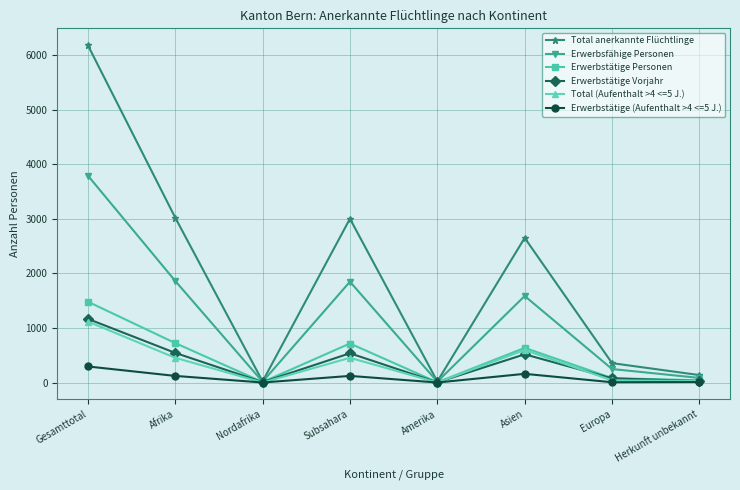

What is the sum of the Total (Aufenthalt >4 <=5 J.) values at Afrika and Herkunft unbekannt?

482